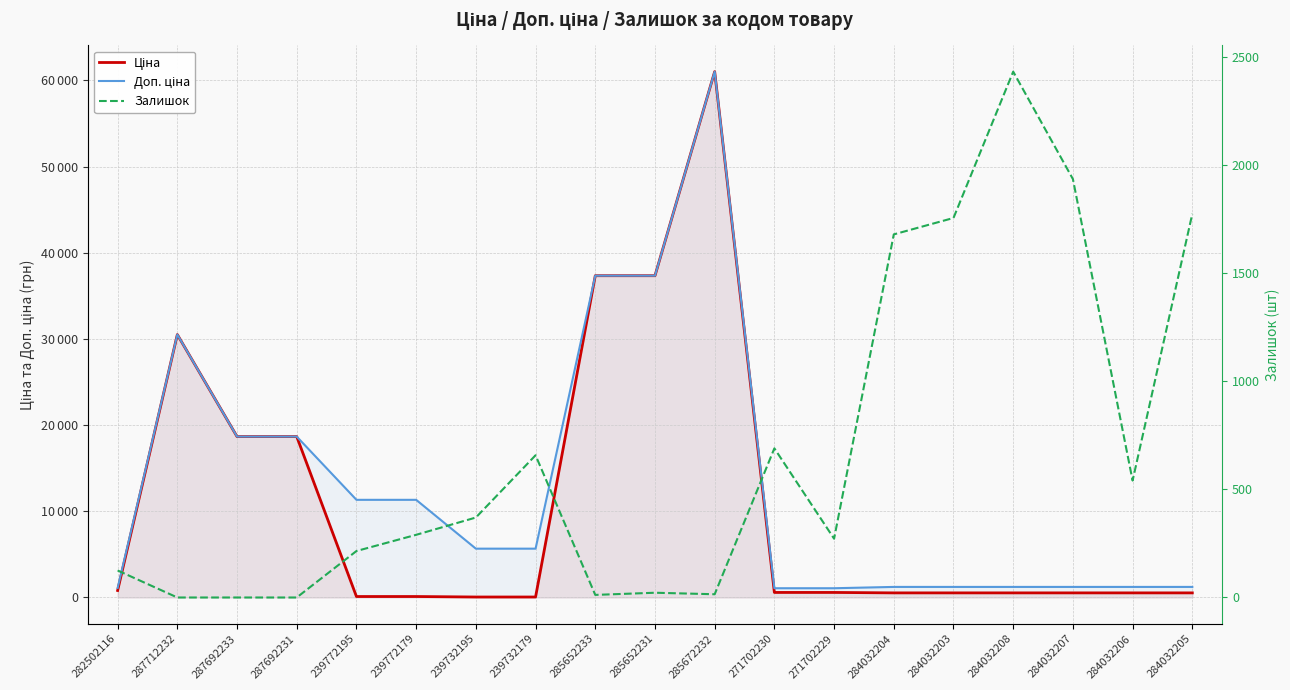

Which has a higher value, 285652233 or 239732179?

285652233